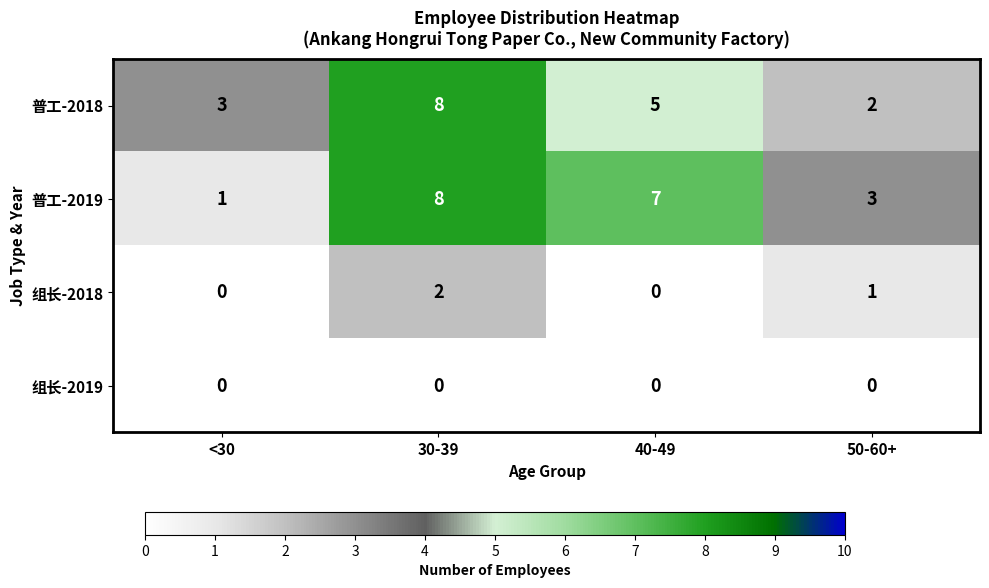

At which category is the sum across all series the highest?

30-39